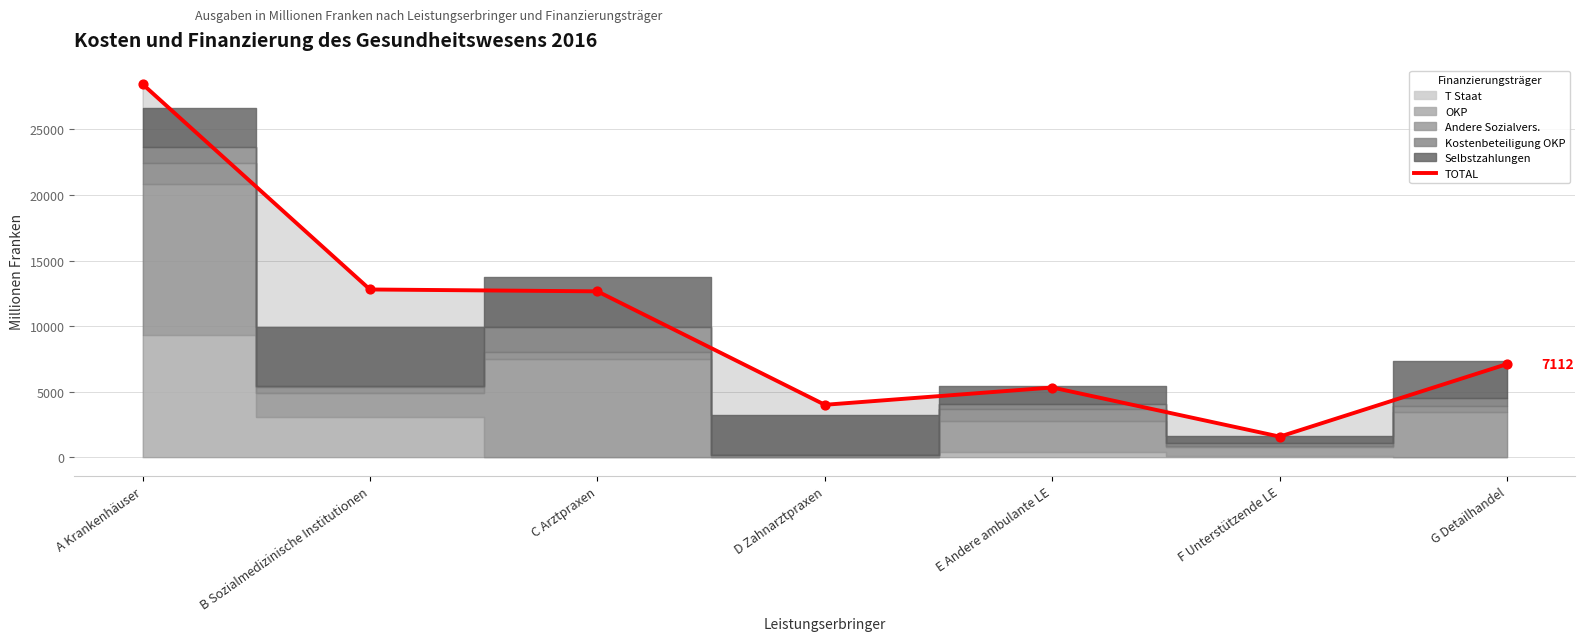

Between B Sozialmedizinische Institutionen and A Krankenhäuser, which is larger?

A Krankenhäuser